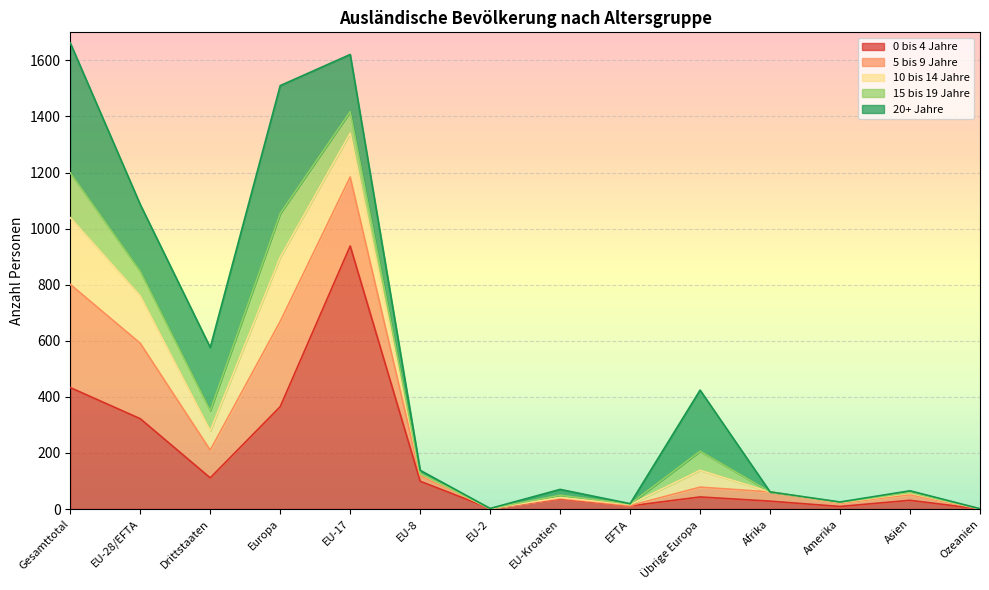

Between Übrige Europa and EU-Kroatien, which is larger?

Übrige Europa